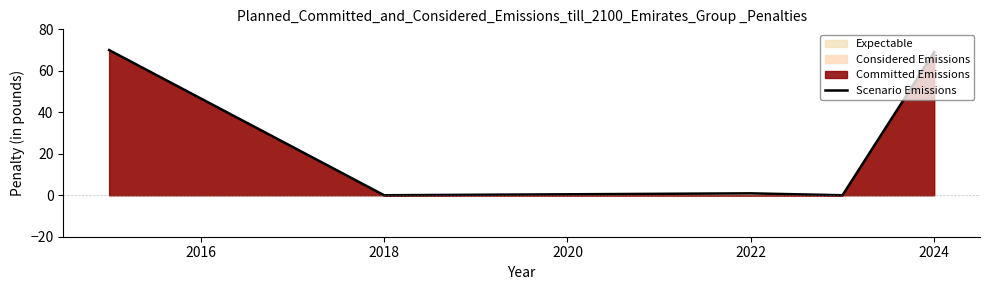

Reading left to right, transcribe all the data shown in this chart.

70.0	0.0	0.9	0.0	0.0	69.0